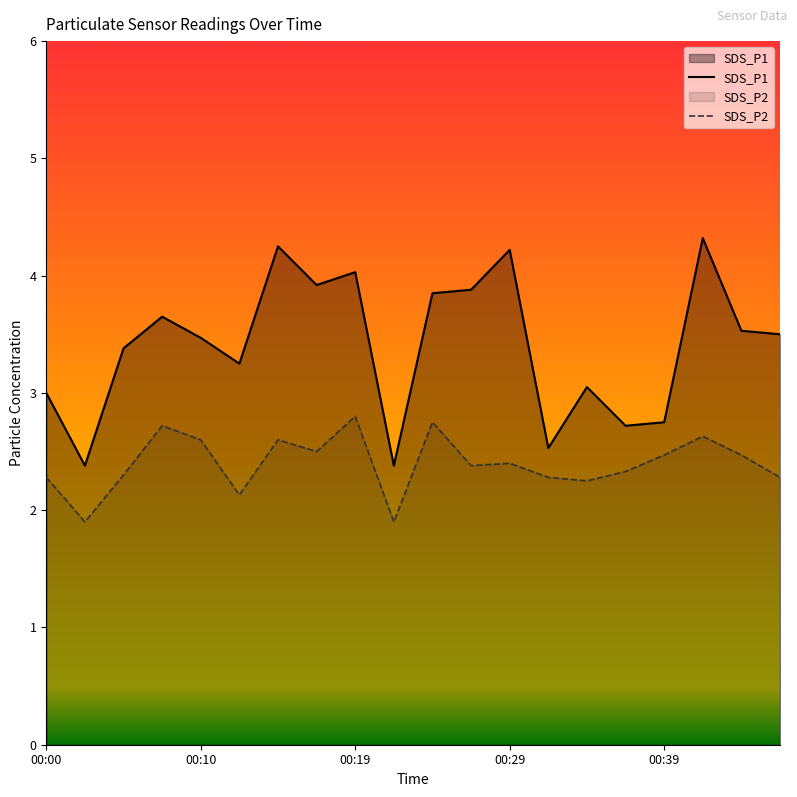

How many data points in SDS_P1 are above 3?

14